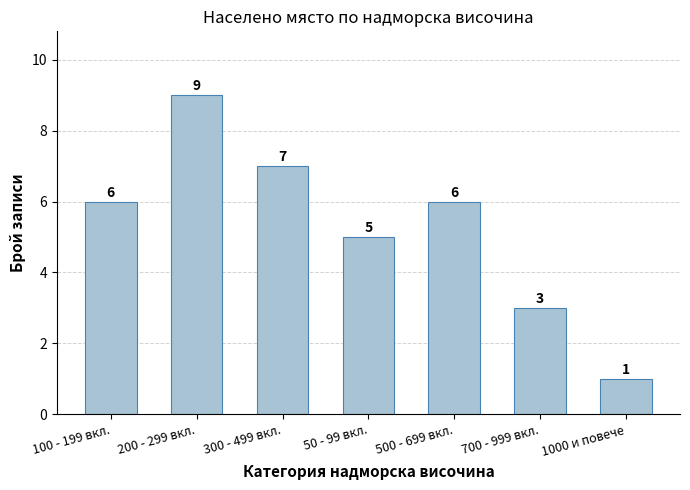

Reading left to right, extract all data points from this chart.

100 - 199 вкл.=6	200 - 299 вкл.=9	300 - 499 вкл.=7	50 - 99 вкл.=5	500 - 699 вкл.=6	700 - 999 вкл.=3	1000 и повече=1